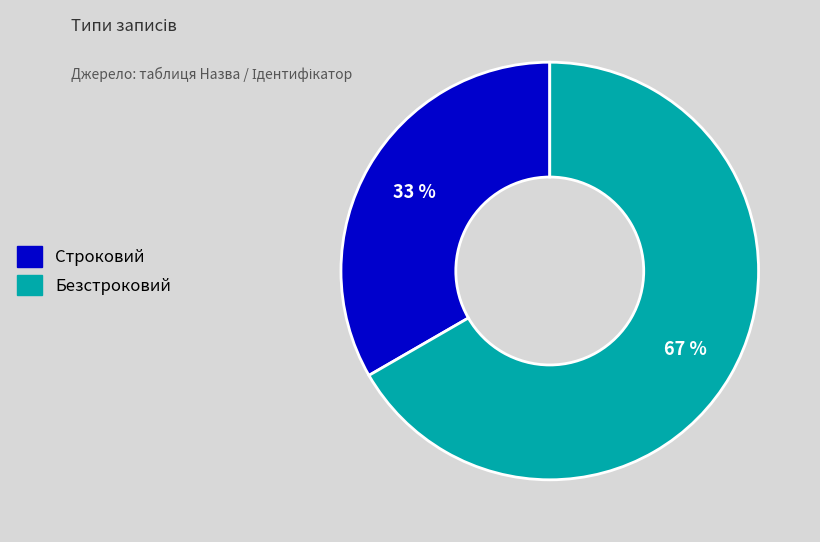

To the nearest percent, what is the combined percentage of Строковий and Безстроковий?

100%